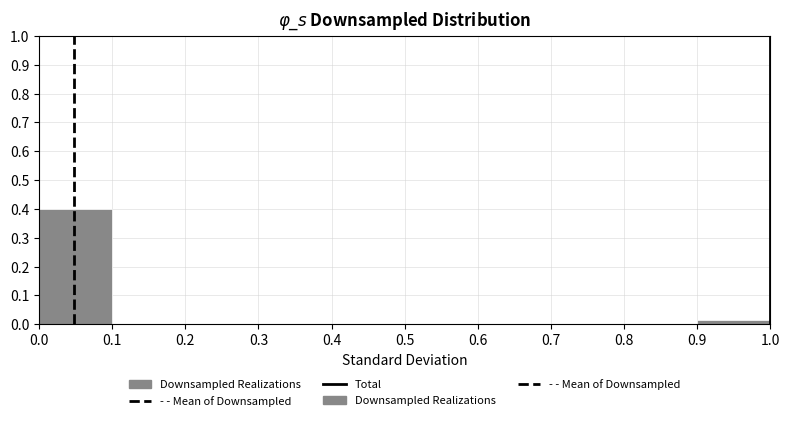

Over which range of the x-axis is the bar tallest?

0.0 to 0.1